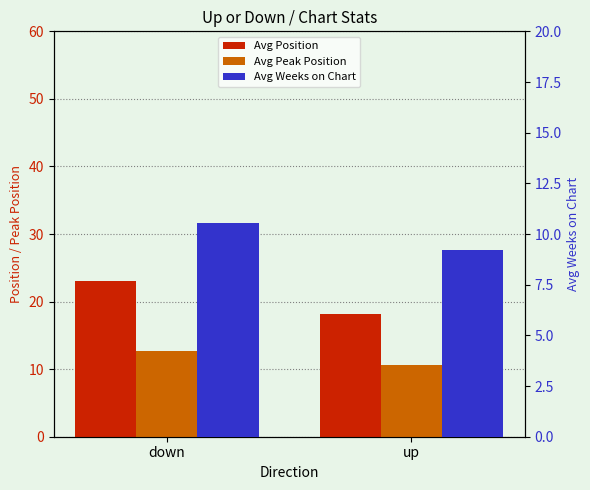

What is the spread (max minus min) of values at down?

12.5